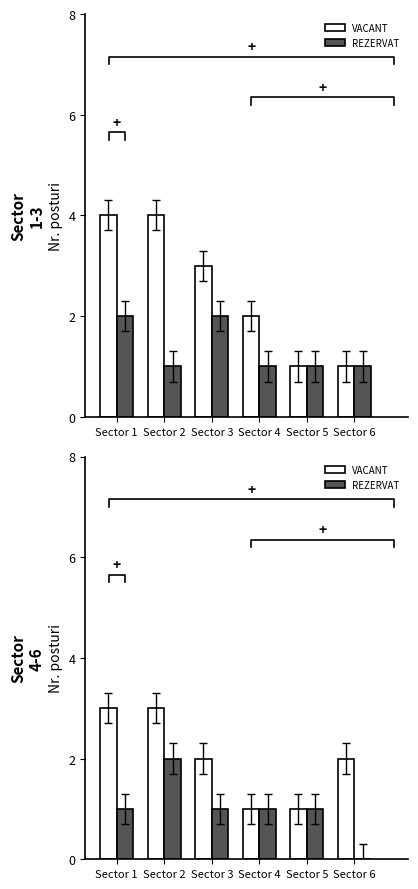

Are the bars horizontal?

No